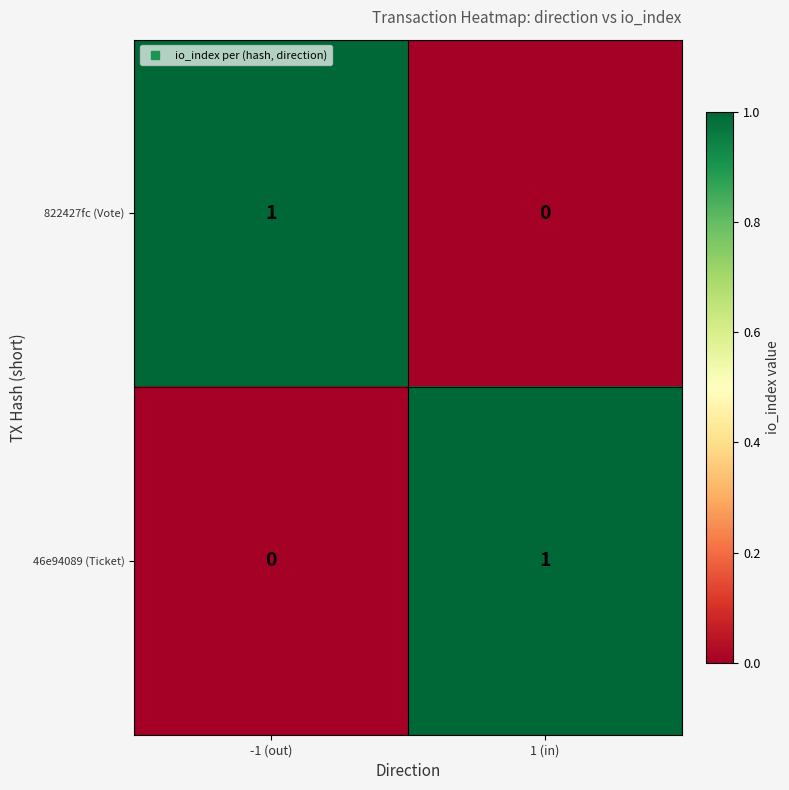

At how many categories does at least one series exceed 0?

2